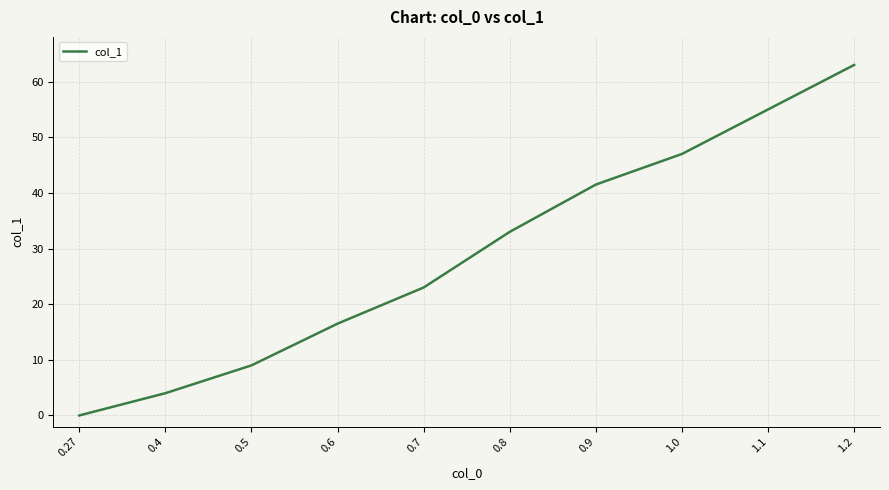

What position from the left is 1.2?

10